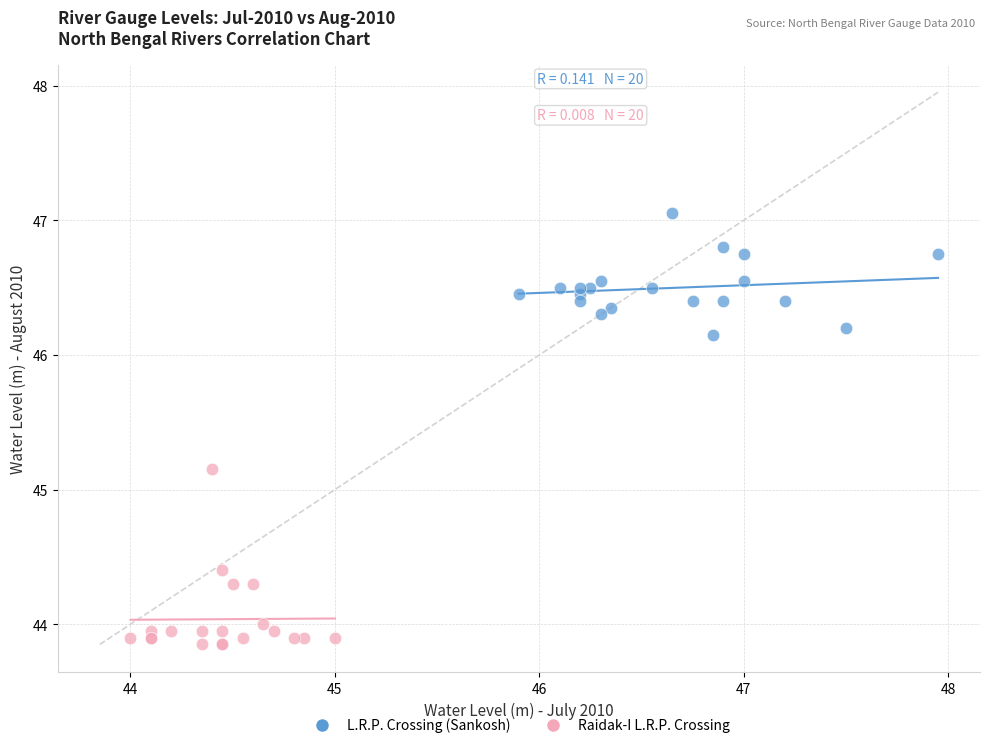

Which series has the largest Y range (max minus min)?

Raidak-I L.R.P. Crossing